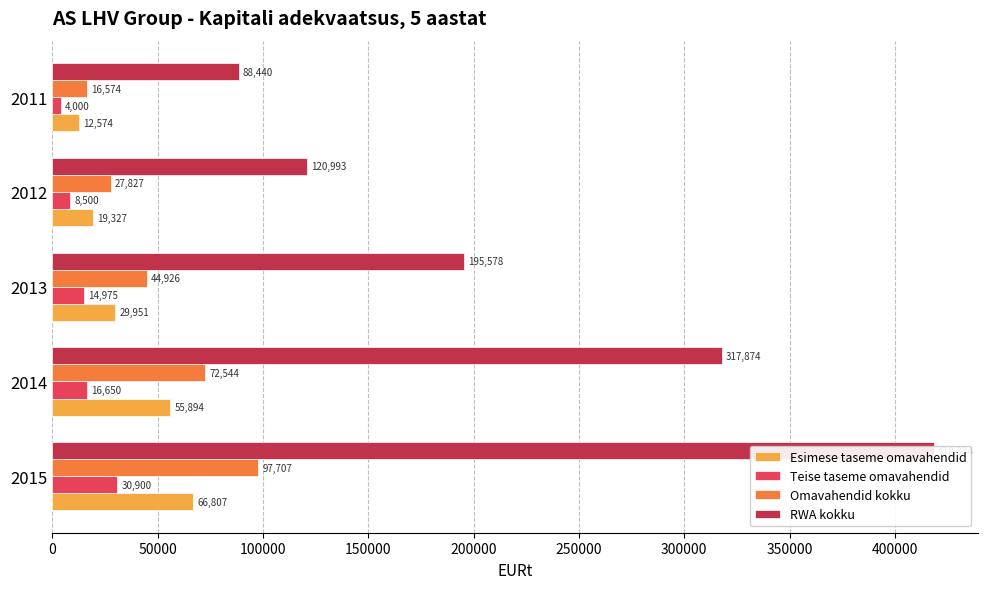

Is the value of Esimese taseme omavahendid at 2011 greater than the value of Teise taseme omavahendid at 2013?

No